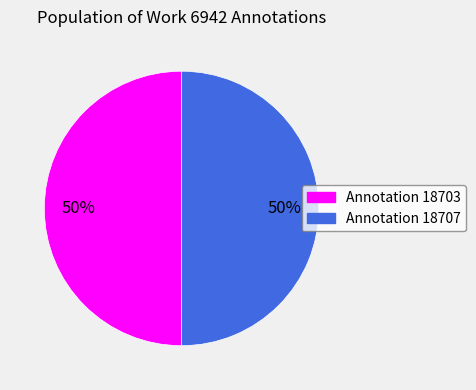

Count the number of slices in the pie.

2